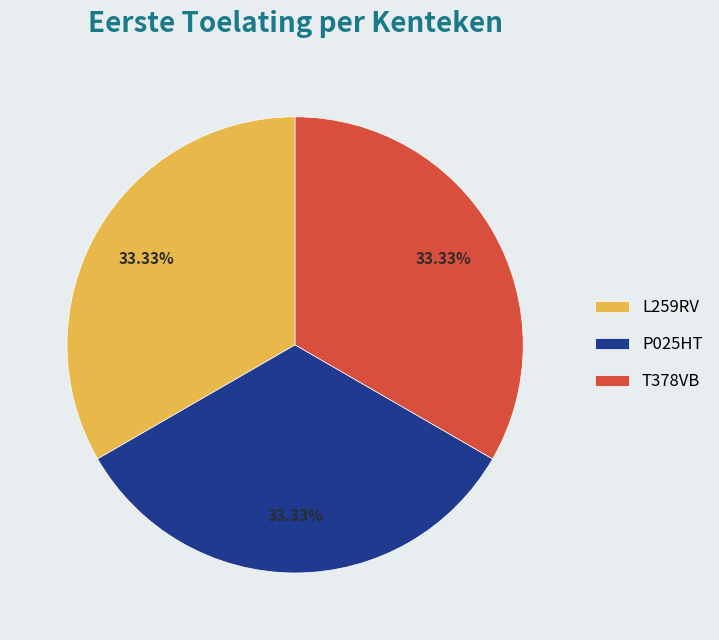

How many segments does this pie chart have?

3